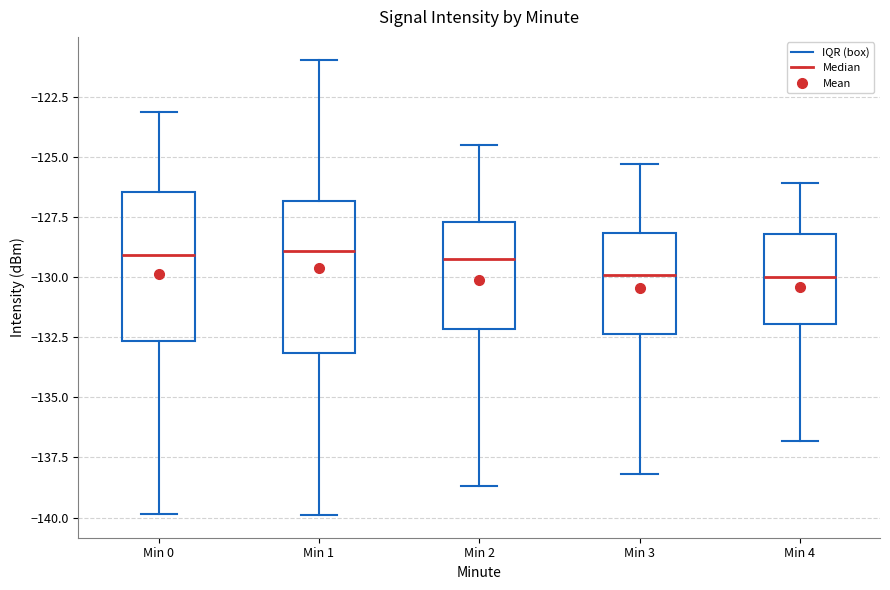

Reading left to right, read every box against the y-axis: the position of its median line, the range the box covers, and the ends of its whiskers. The values are not printed on the chart, so give them approximately, as read against the axis.

Min 0: median -129.0, box -132.5 to -126.5, whiskers -140.0 to -123.0
Min 1: median -129.0, box -133.0 to -127.0, whiskers -140.0 to -121.0
Min 2: median -129.0, box -132.0 to -127.5, whiskers -138.5 to -124.5
Min 3: median -130.0, box -132.5 to -128.0, whiskers -138.0 to -125.5
Min 4: median -130.0, box -132.0 to -128.0, whiskers -137.0 to -126.0